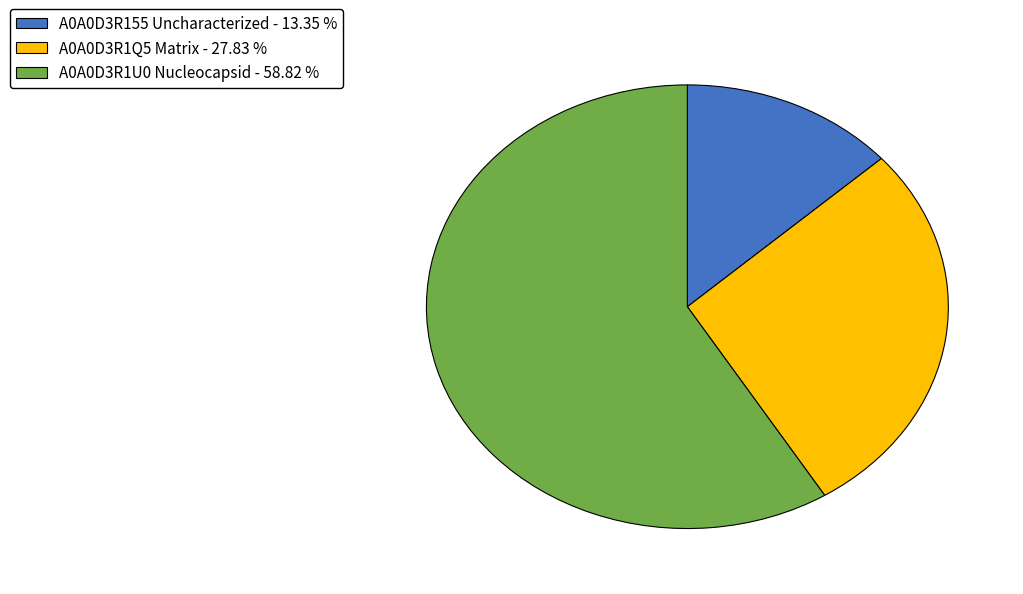

Does A0A0D3R155 Uncharacterized account for over 50% of the chart?

No